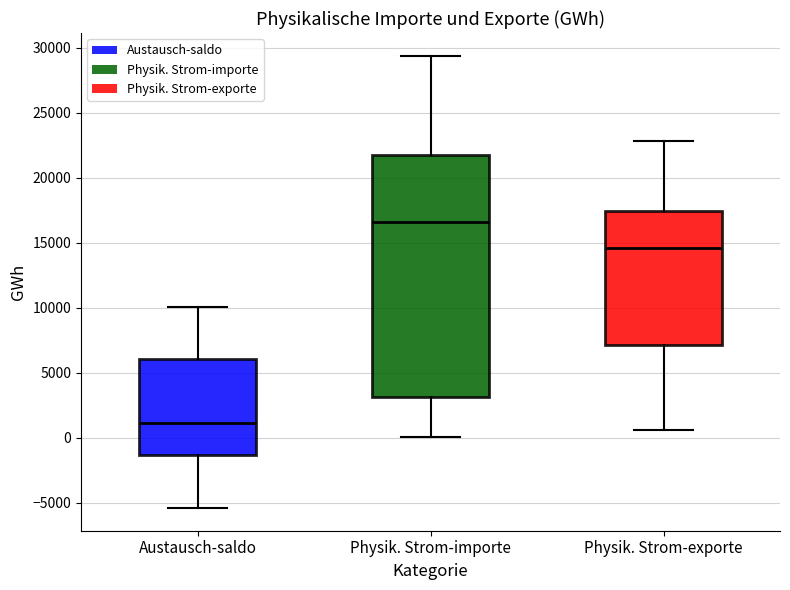

Which box has the lowest median line?

Austausch-saldo